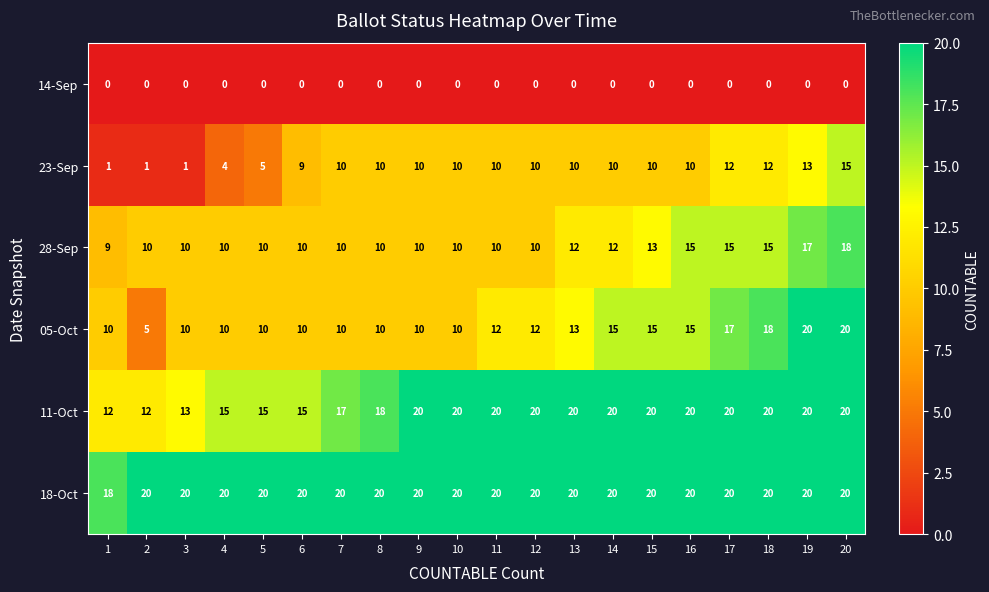

What is the sum of all 11-Oct values?

357